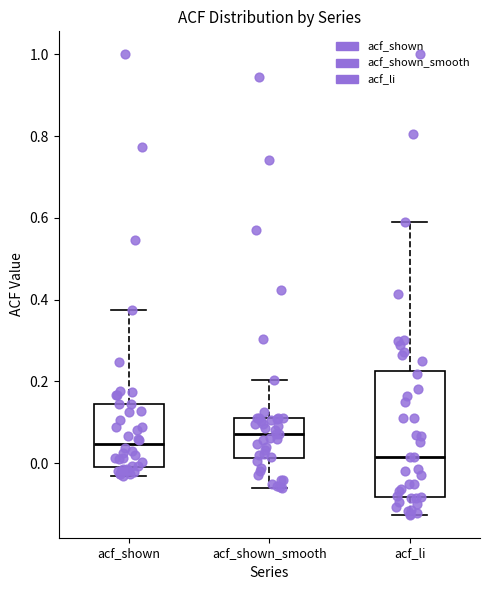

Which box's median line is the highest?

acf_shown_smooth